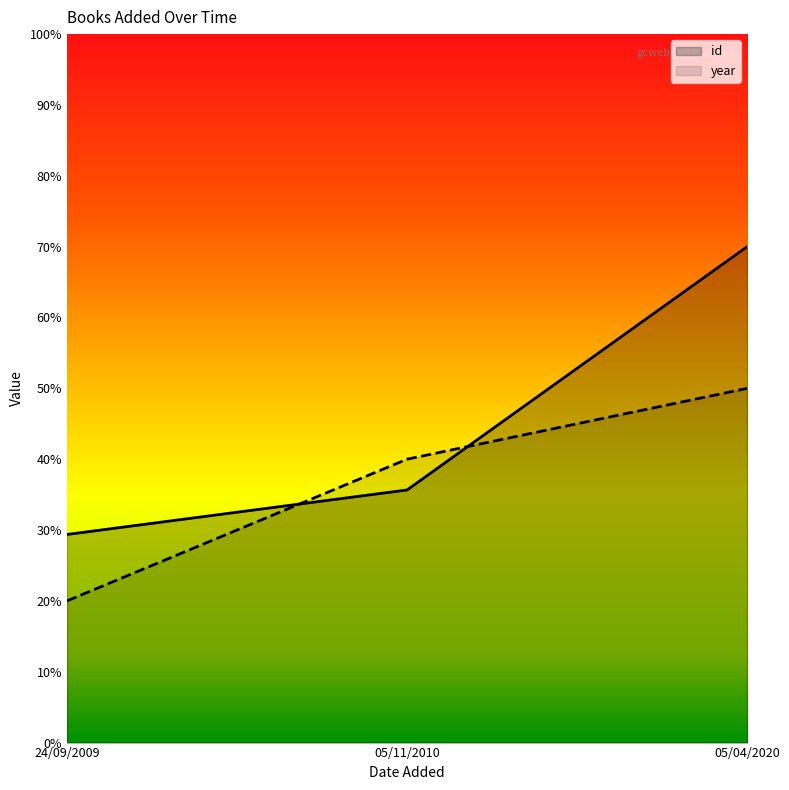

What is the difference between the highest and lowest values at 24/09/2009?

9.4